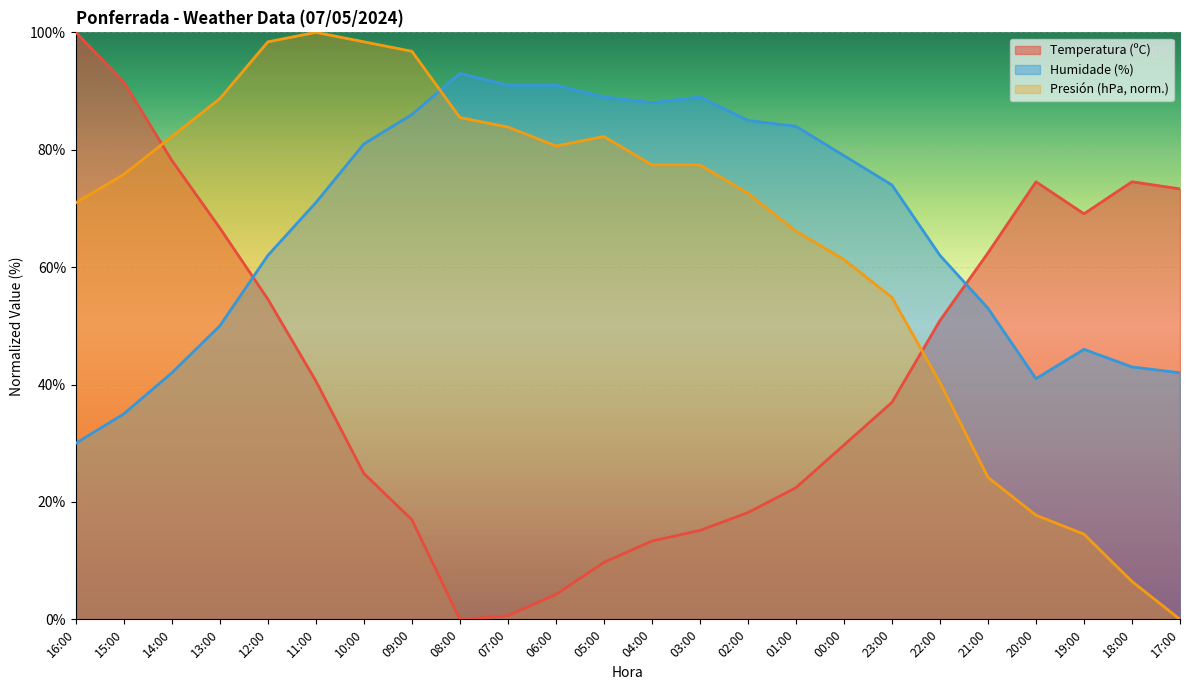

What is the difference between the Temperatura (ºC) values at 07:00 and 11:00?

40.0